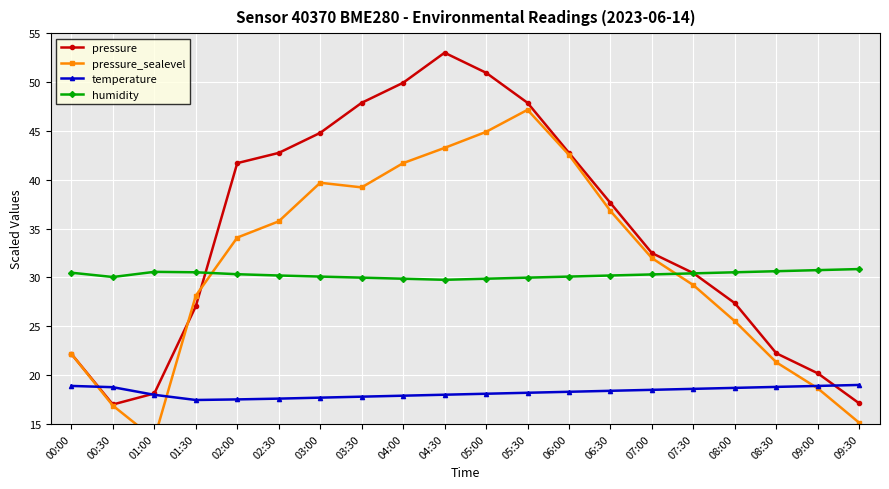

What is the label of the 8th point from the right?

06:00